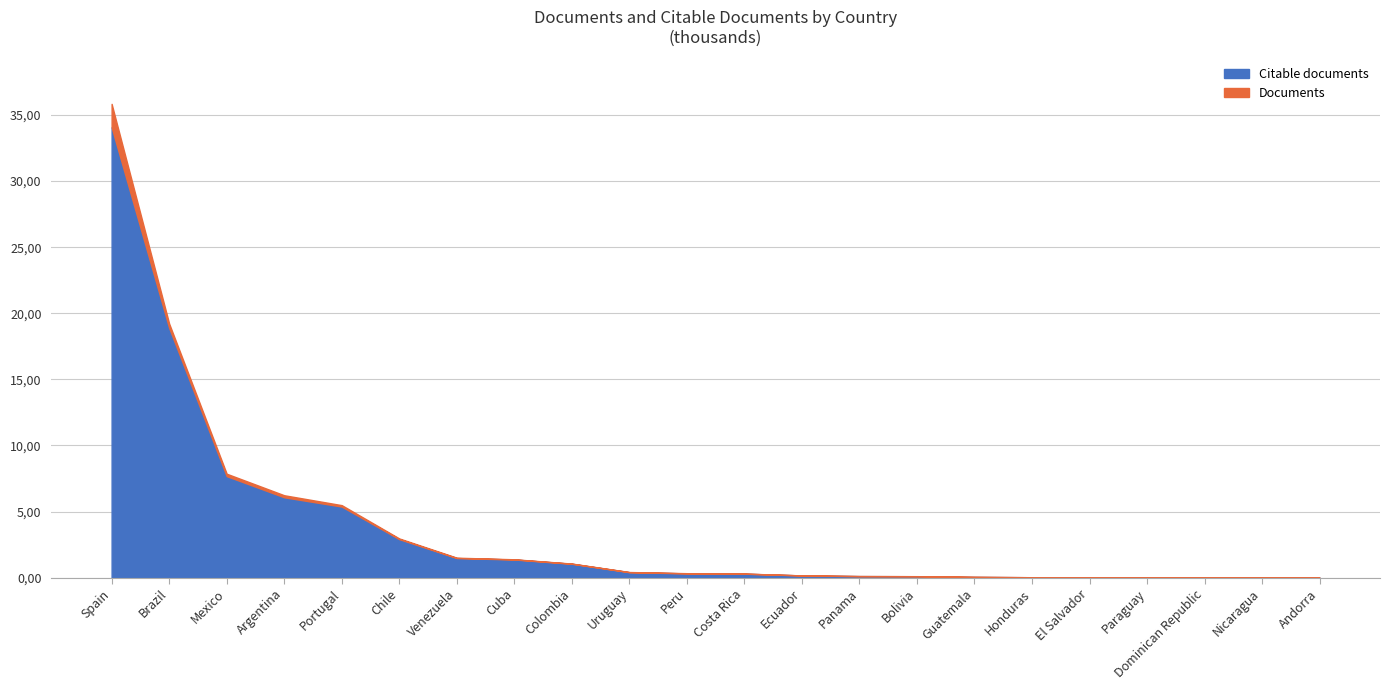

At which category is the sum across all series the highest?

Spain